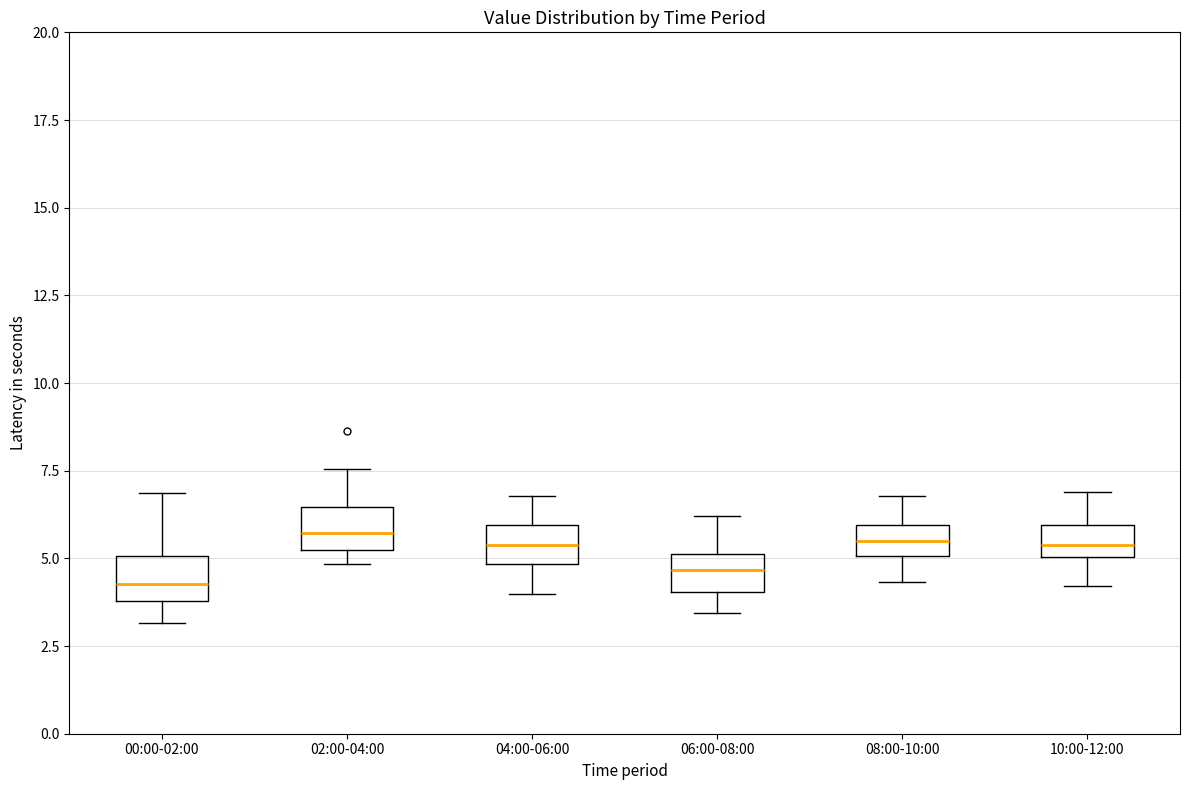

Where does the upper whisker of the box for 10:00-12:00 end on the y-axis? The values are not printed on the chart, so give them approximately, as read against the axis.

7.0